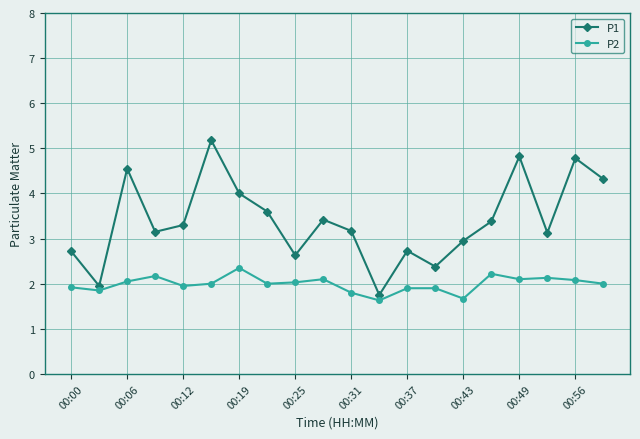

What is the difference between the maximum and minimum values in the P2 series?

0.7